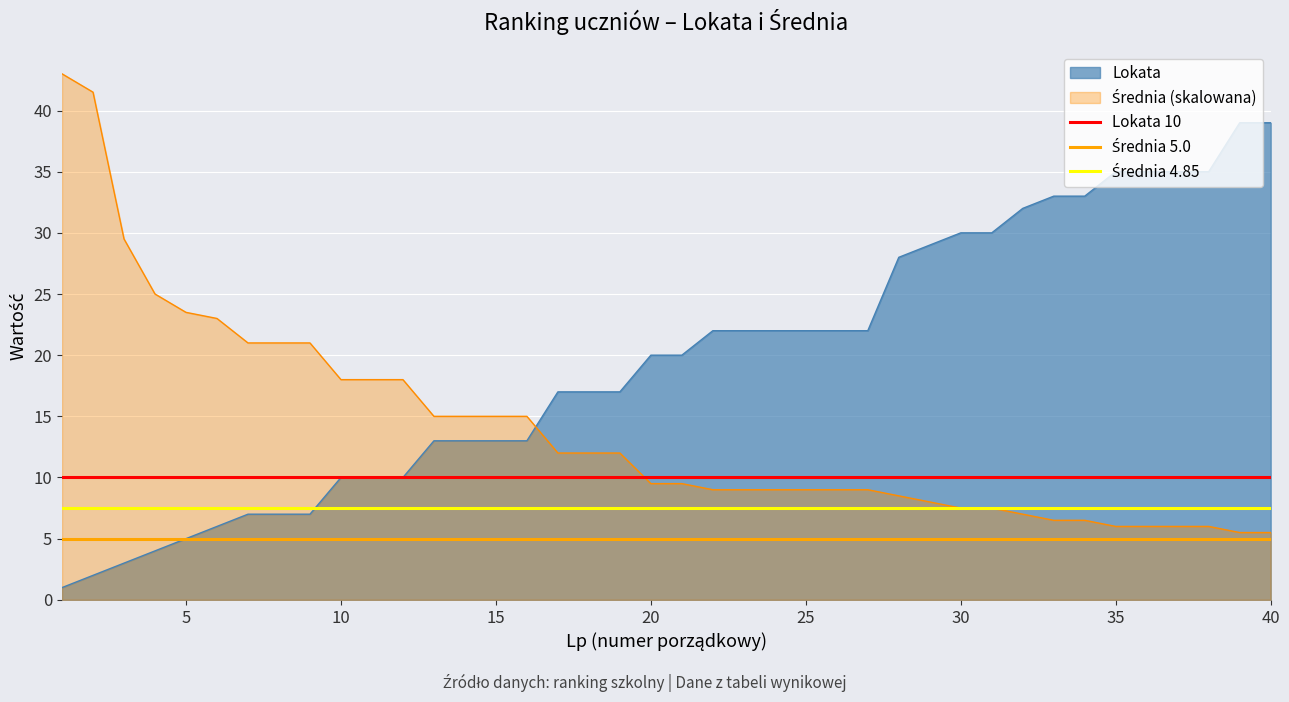

What is the maximum value for Lokata?

39.0